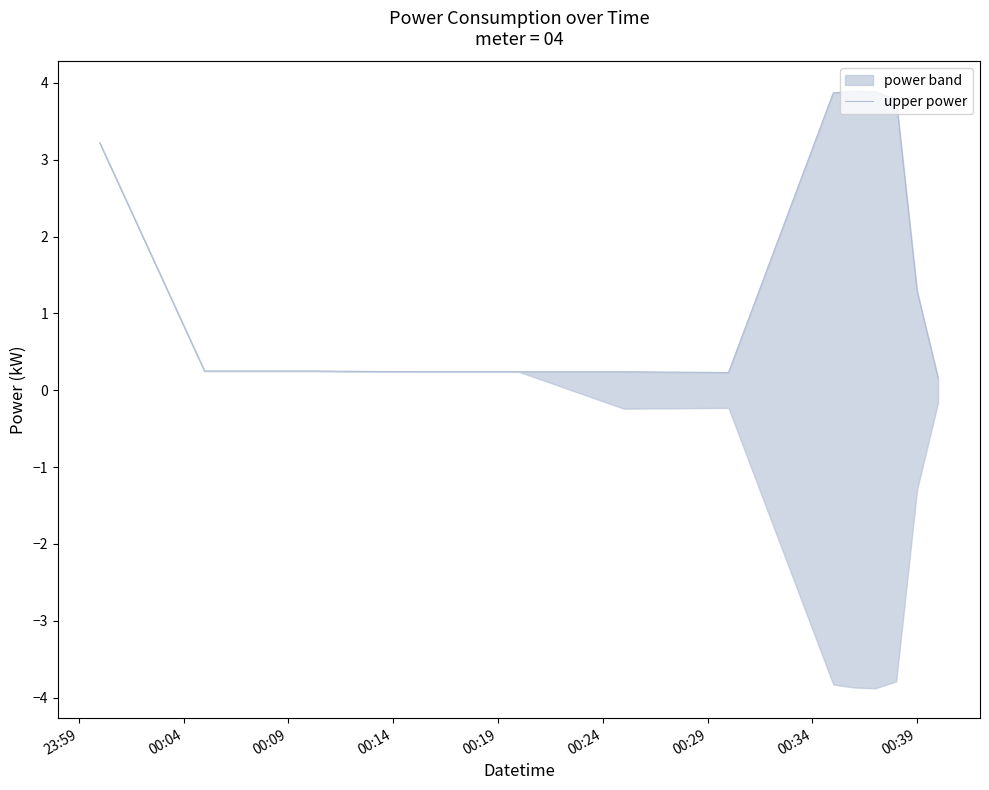

What is the change in value from 00:19 to 00:34?

+3.6